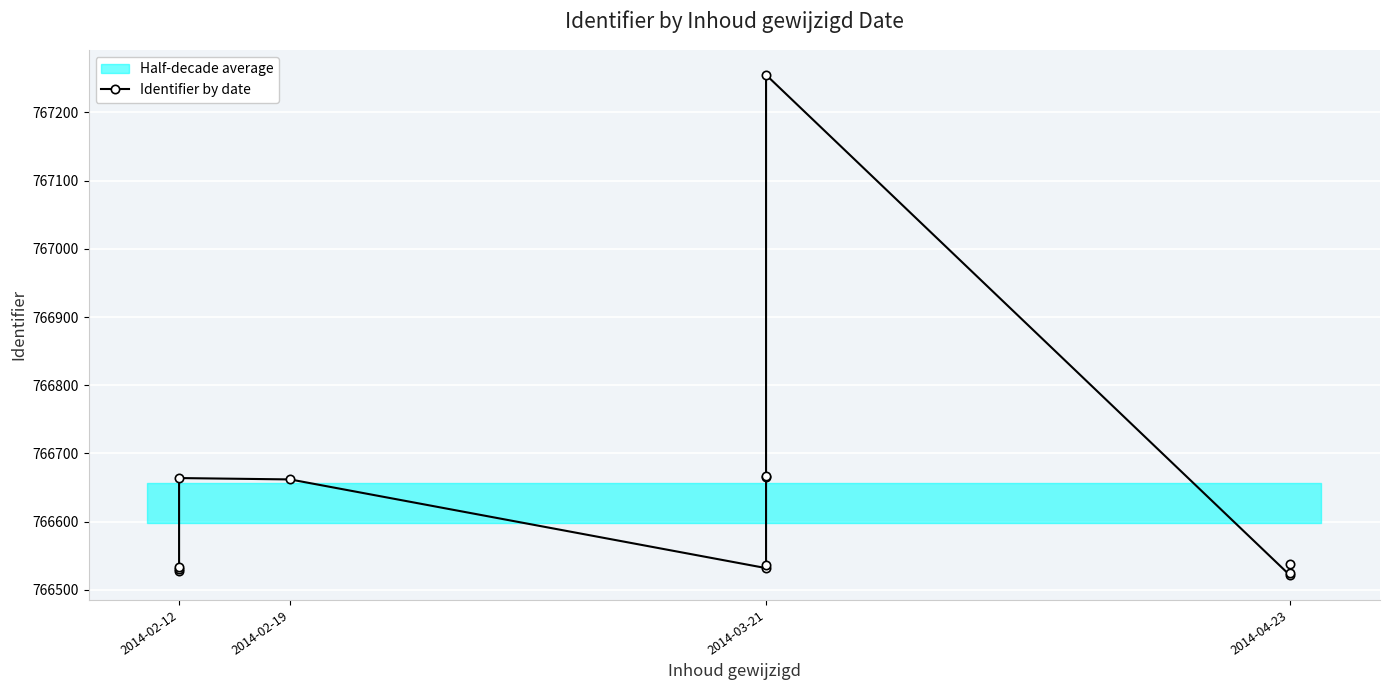

Reading right to left, list all the values displayed in this chart.

766538	766525	766522	767255	766667	766666	766536	766532	766662	766664	766534	766530	766528